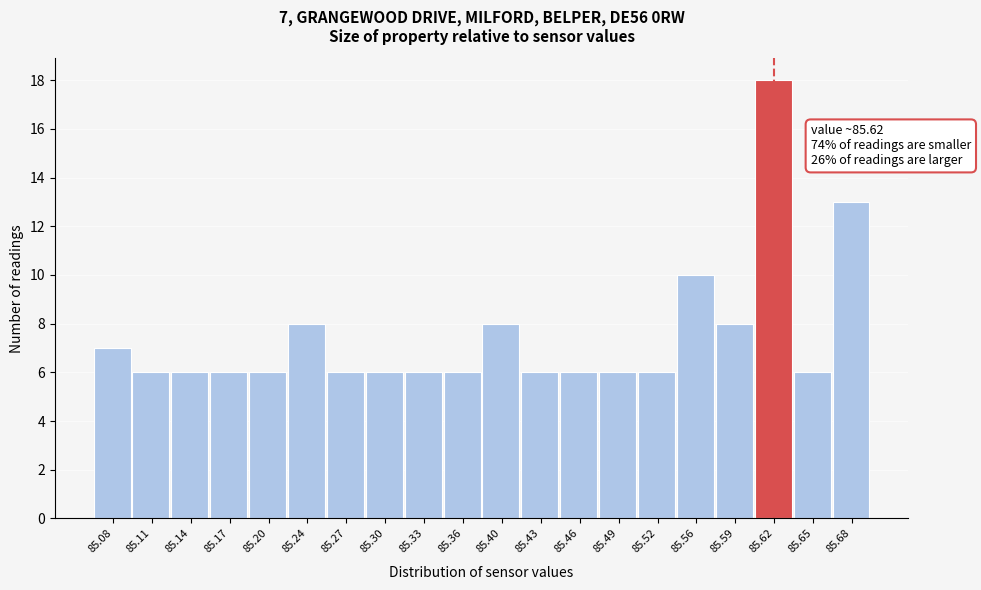

Which range on the x-axis has the tallest bar?

85.604 to 85.636